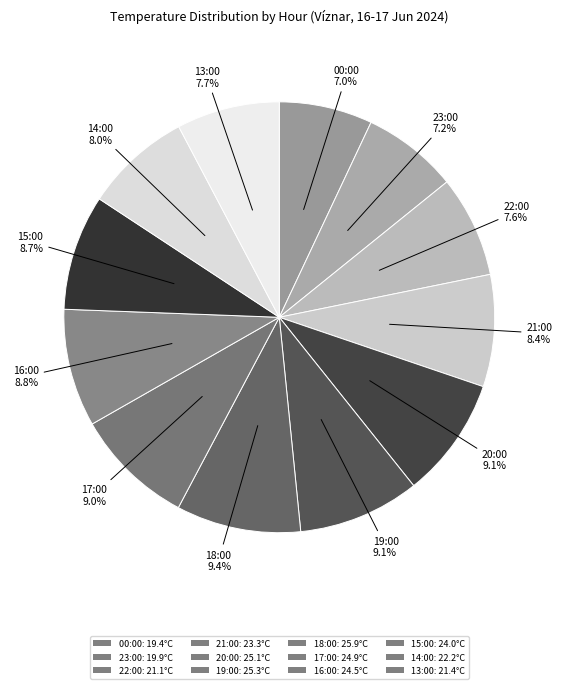

How many slices are in this pie chart?

12